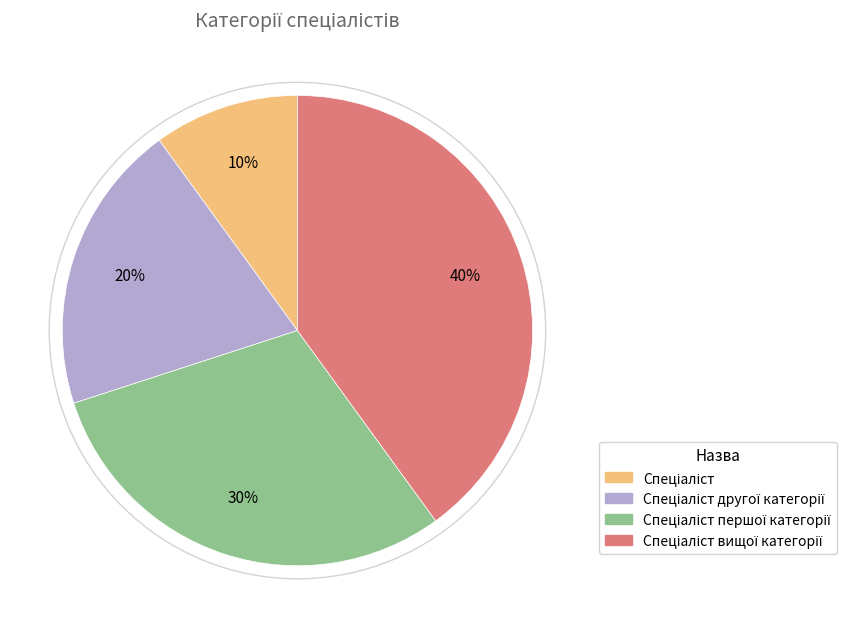

Does any single category account for the majority?

No